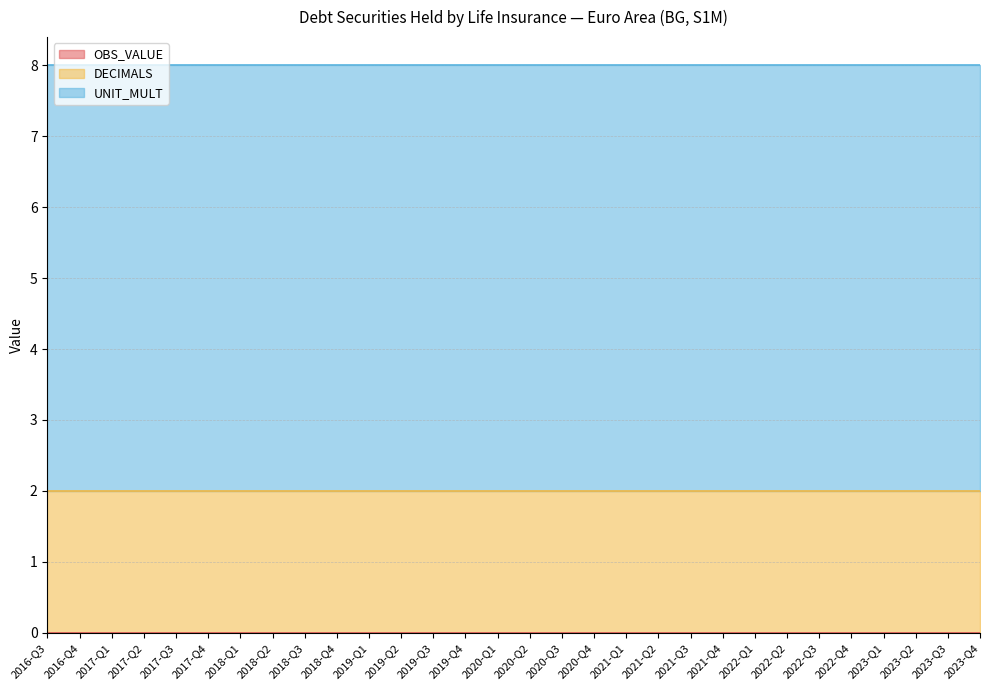

Reading left to right, list all the values displayed in this chart.

OBS_VALUE: 0	0	0	0	0	0	0	0	0	0	0	0	0	0	0	0	0	0	0	0	0	0	0	0	0	0	0	0	0	0
DECIMALS: 2	2	2	2	2	2	2	2	2	2	2	2	2	2	2	2	2	2	2	2	2	2	2	2	2	2	2	2	2	2
UNIT_MULT: 6	6	6	6	6	6	6	6	6	6	6	6	6	6	6	6	6	6	6	6	6	6	6	6	6	6	6	6	6	6